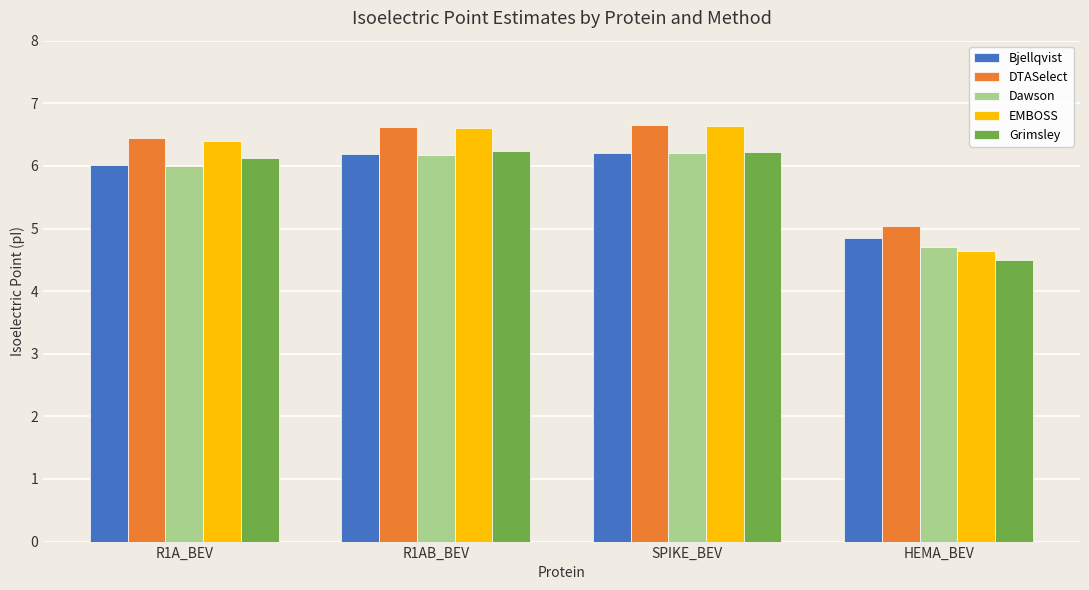

What is the spread (max minus min) of values at R1A_BEV?

0.4